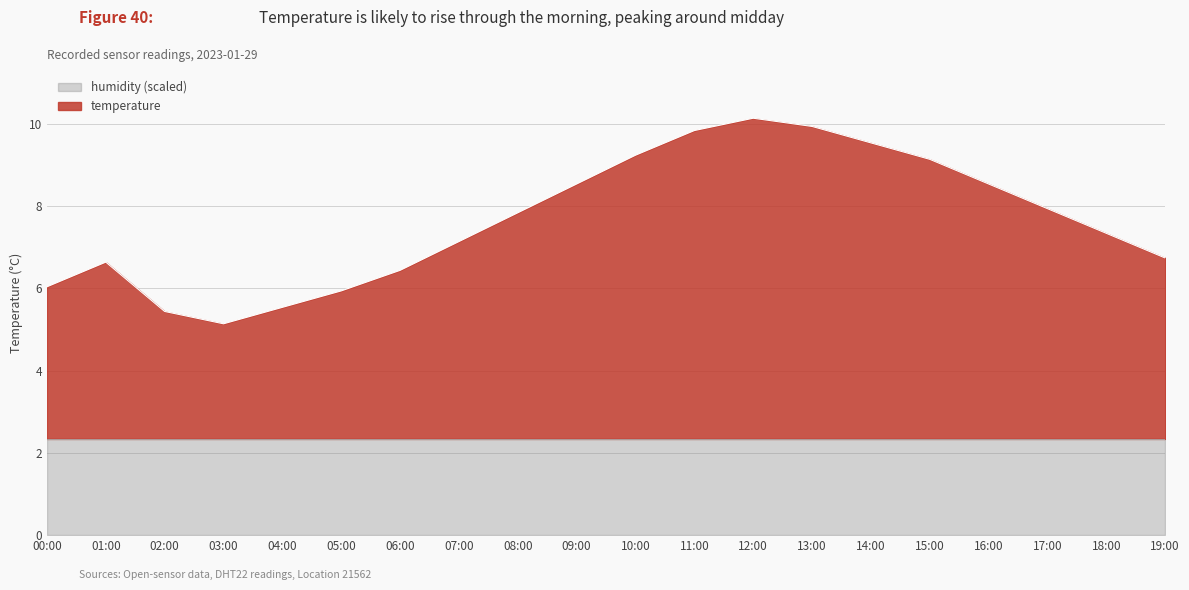

Does the chart display data point markers on the line(s)?

No